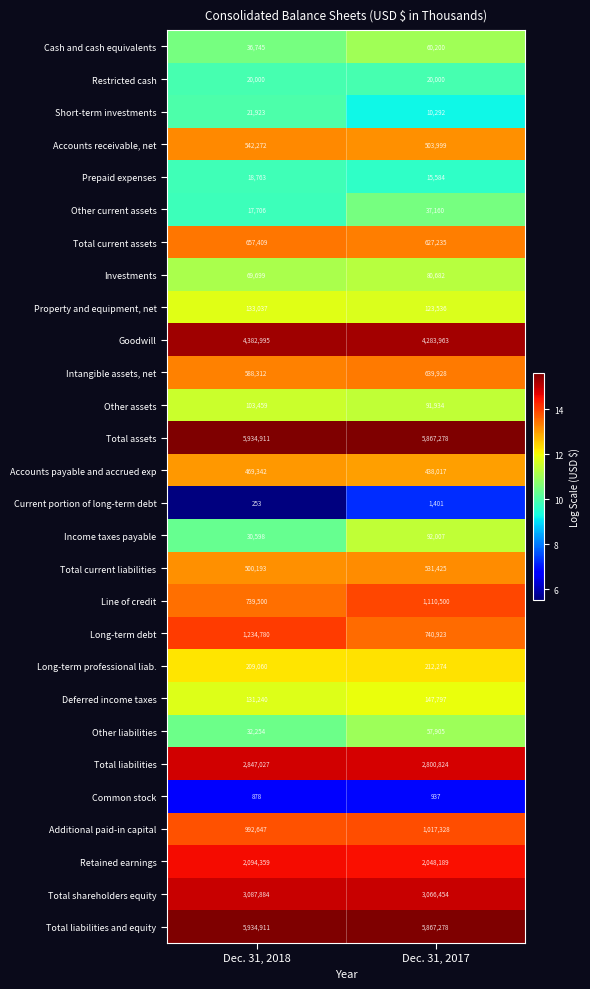

What is the greatest value displayed?

5934911